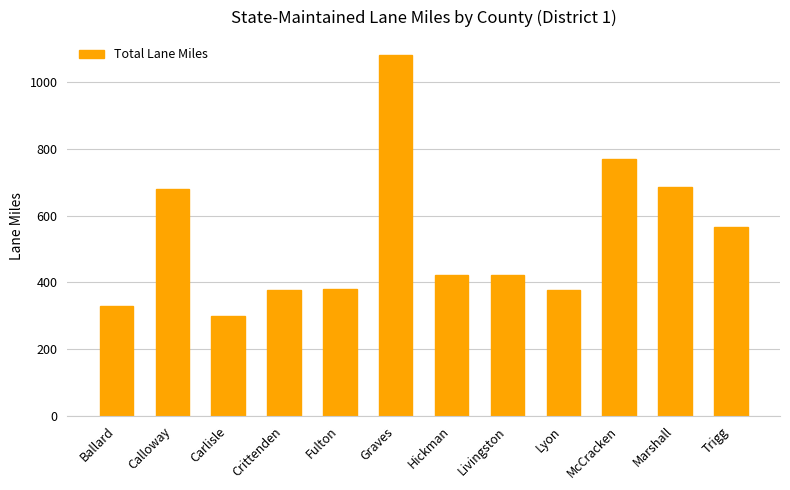

The value at Calloway is 679.8. True or false?

True